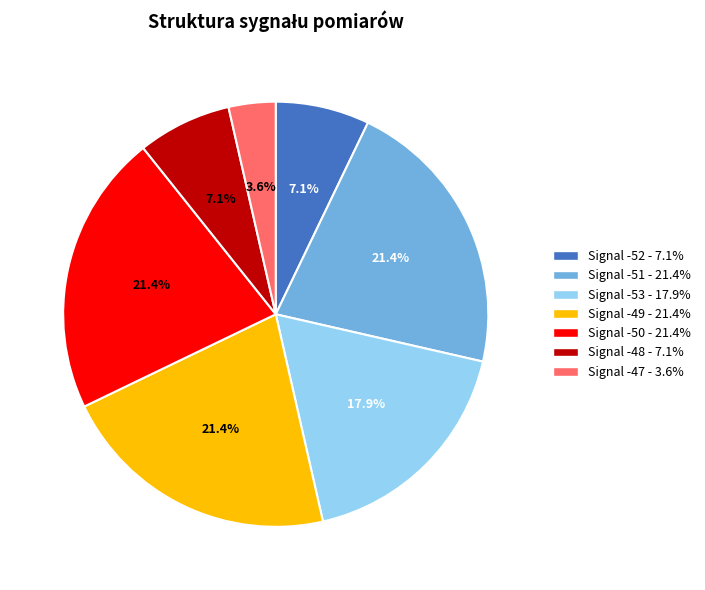

Is there any slice that represents more than half of the pie?

No